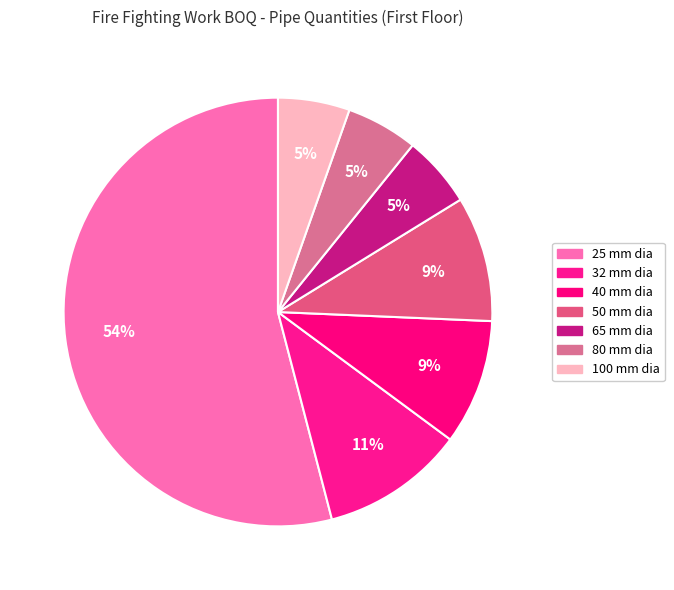

Count the number of slices in the pie.

7